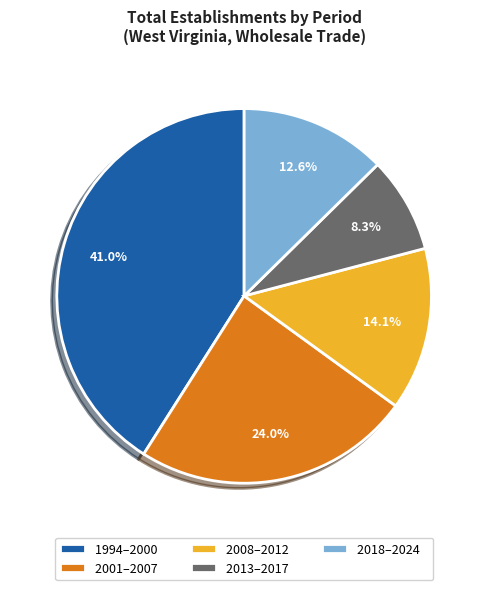

What is the ratio of the value at 1994–2000 to the value at 2008–2012?

2.9